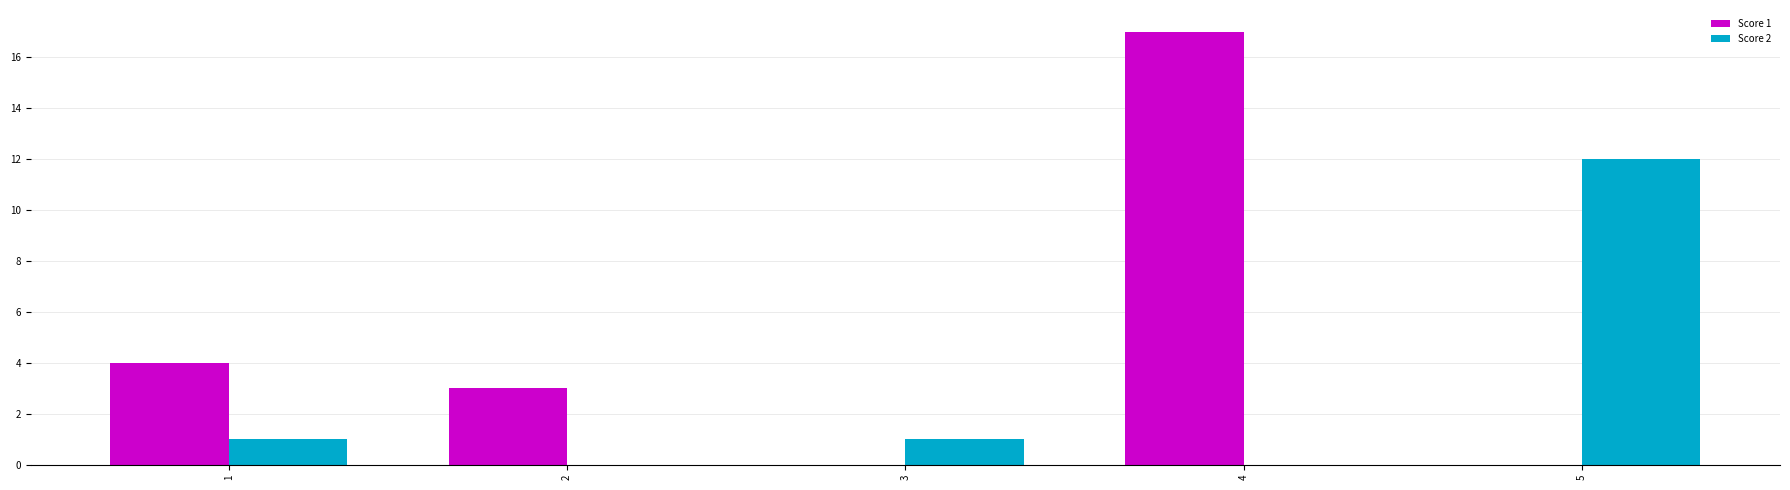

What is the difference between the Score 1 values at 4 and 2?

14